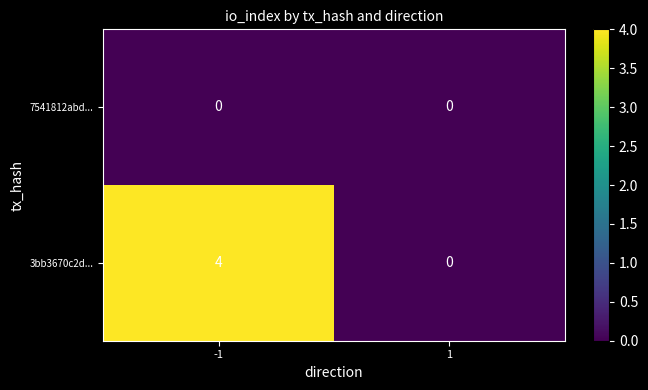

What is the difference between the maximum and minimum values in the 3bb3670c2d... series?

4